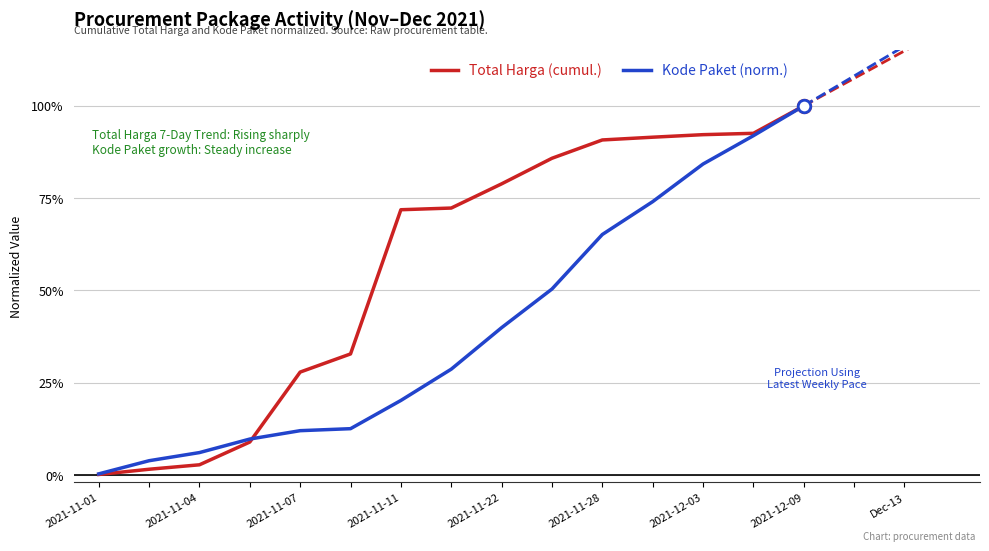

The value of Kode Paket (normalized) at 9 is 0.5. True or false?

True